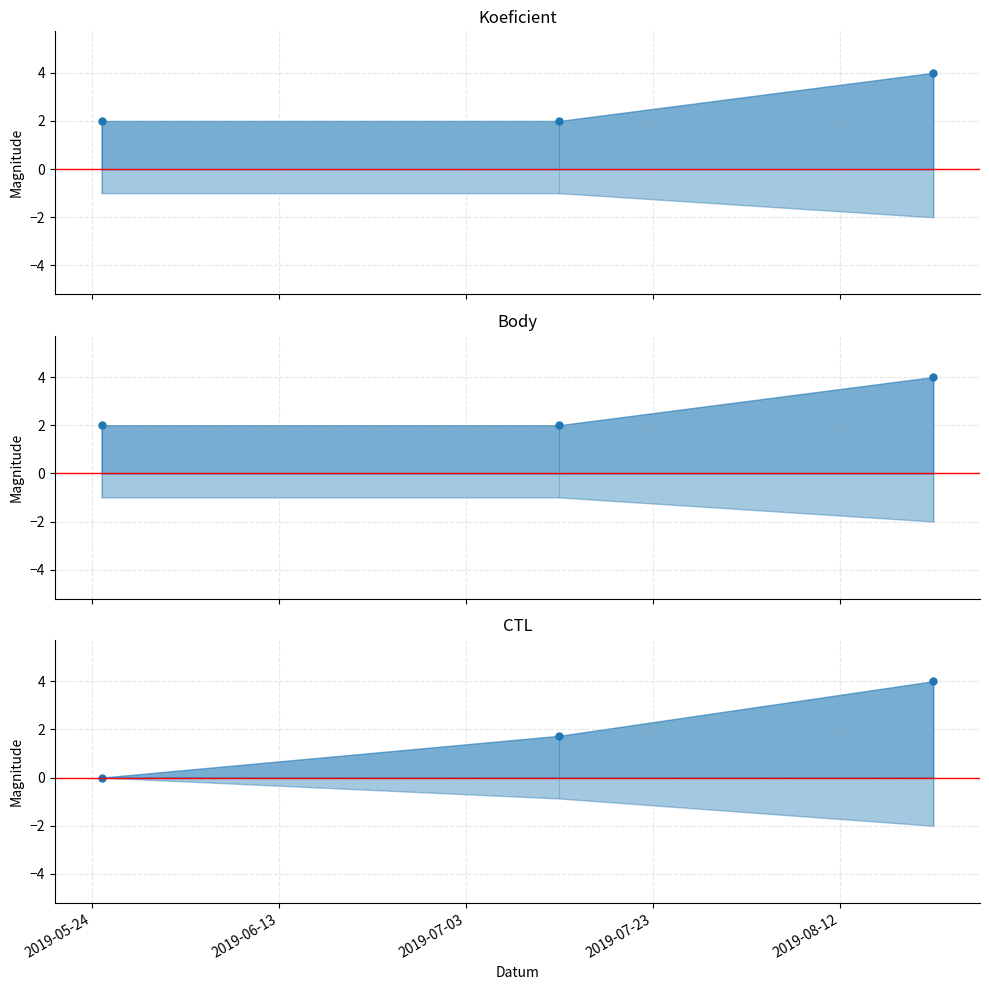

The value of Koeficient at 2019-07-13 is 2.0. True or false?

True